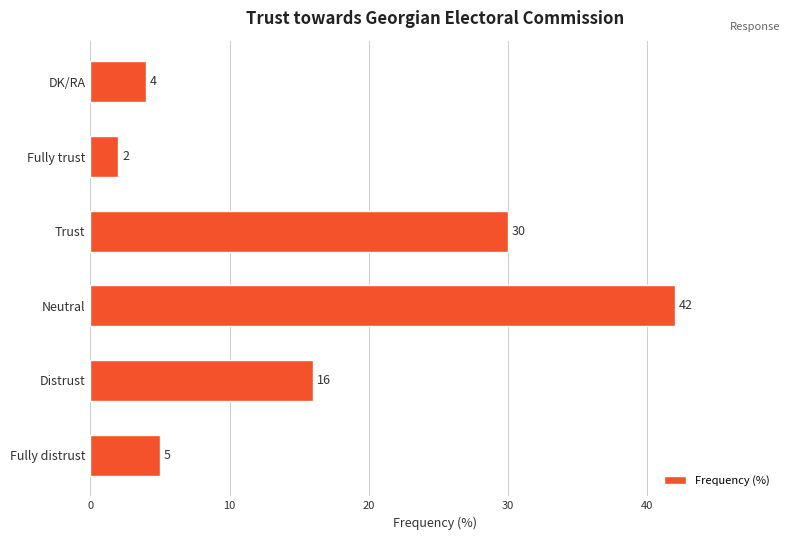

Reading top to bottom, list all the values displayed in this chart.

4	2	30	42	16	5